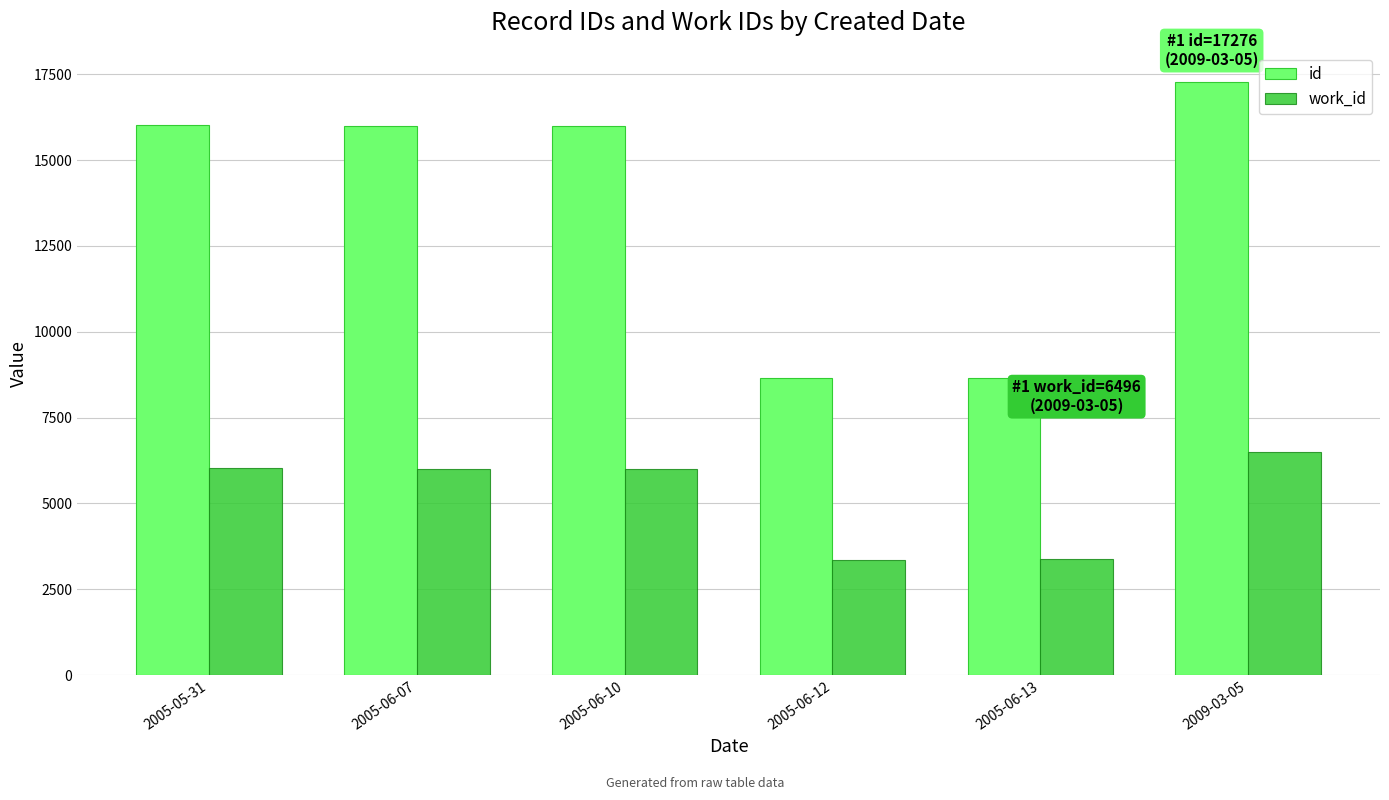

What is the difference between the maximum and minimum values in the id series?

8636